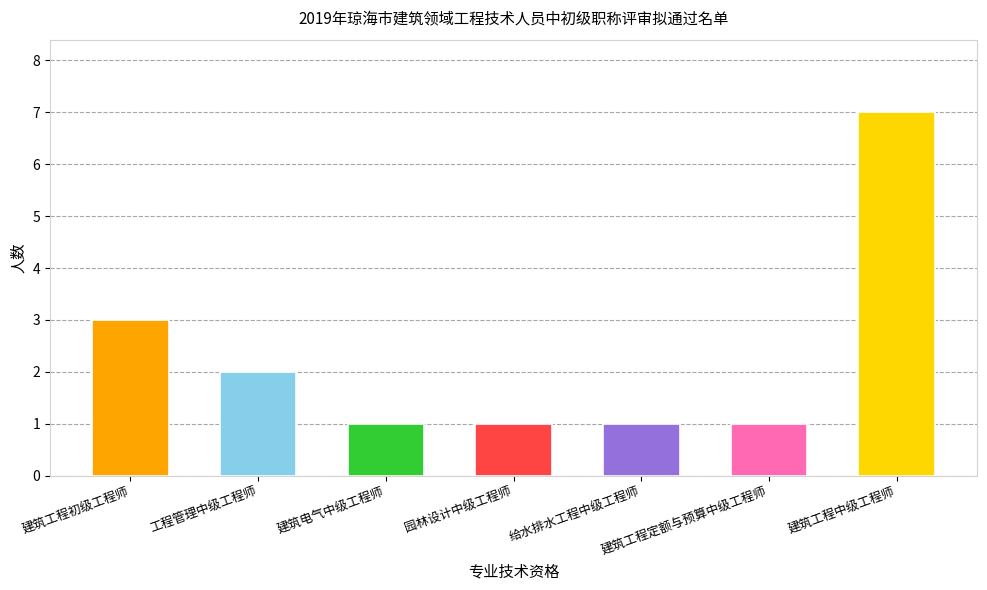

What is the value of the 4th bar from the left?

1